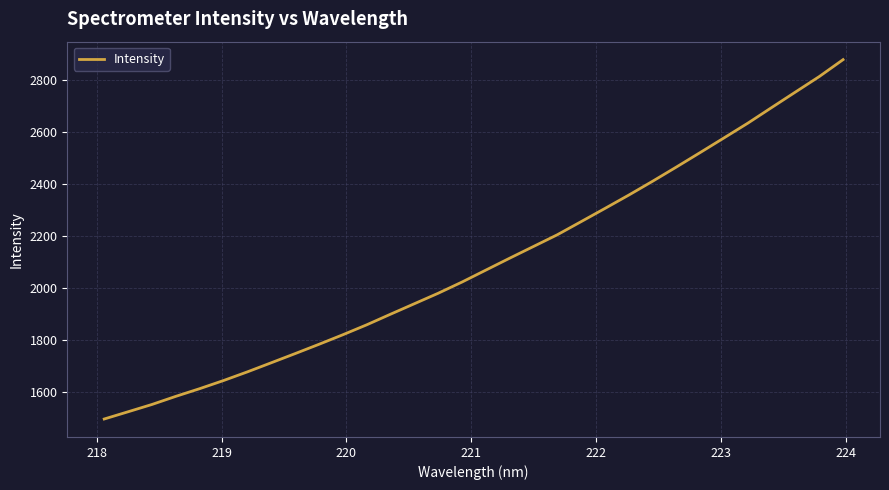

What is the minimum value shown in the chart?

1495.8